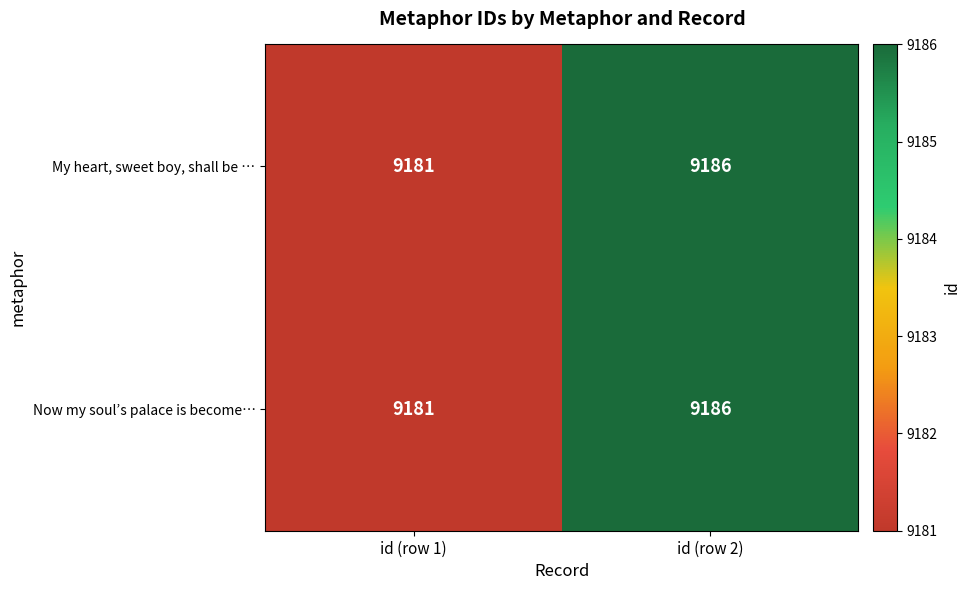

At which category is the sum across all series the highest?

id (row 2)